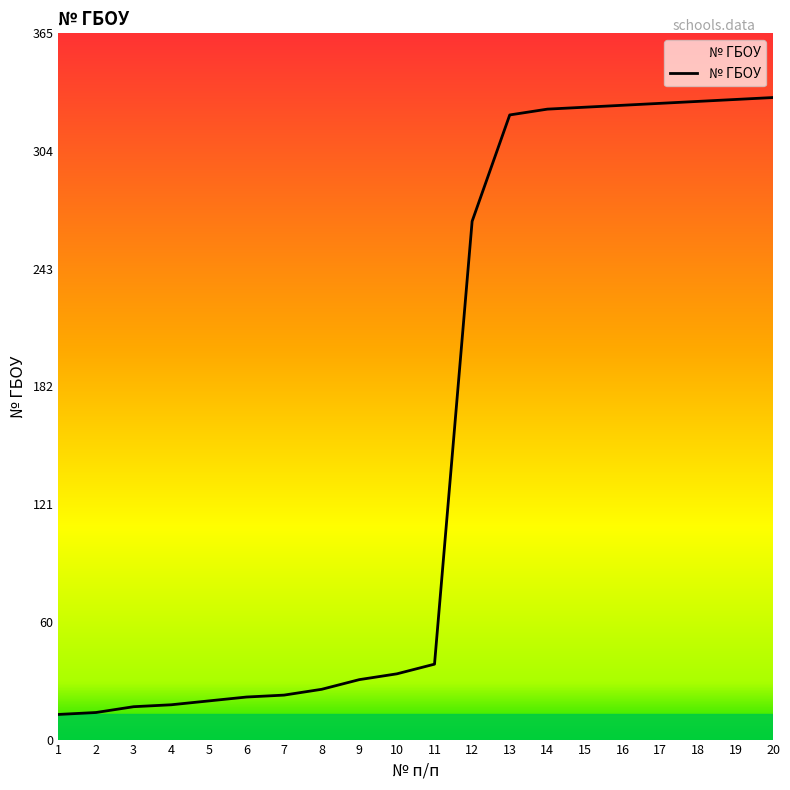

The value at 20 is 490. True or false?

False